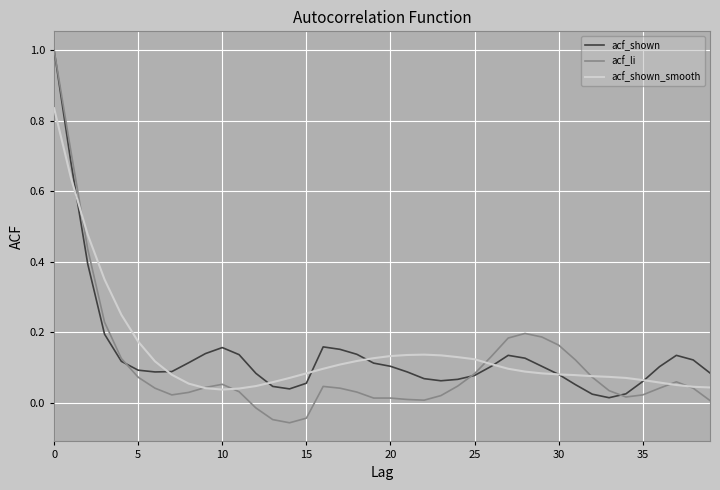

What are all the series names shown in the legend?

acf_shown, acf_li, acf_shown_smooth